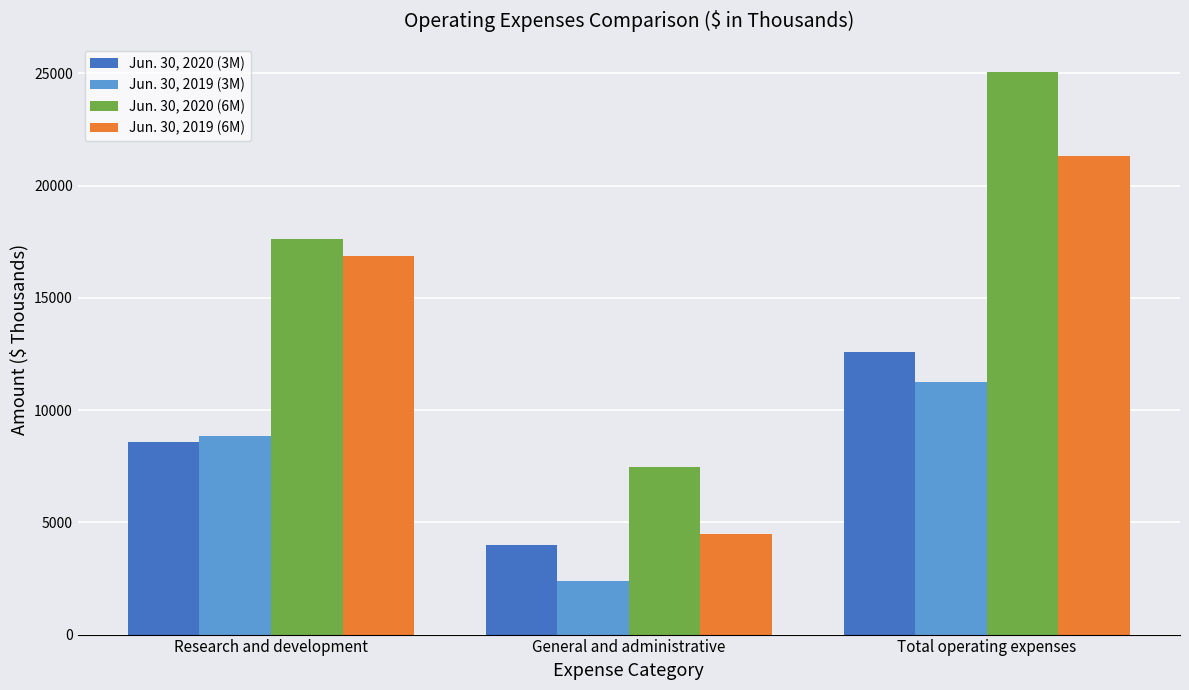

Is it true that Jun. 30, 2020 (6M) equals 17622 at Research and development?

True